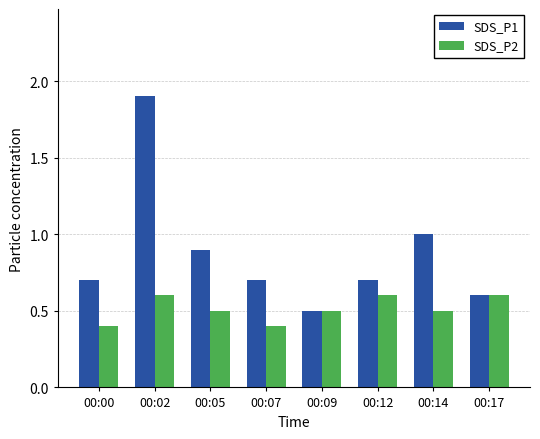

Which series has the largest total across all categories?

SDS_P1